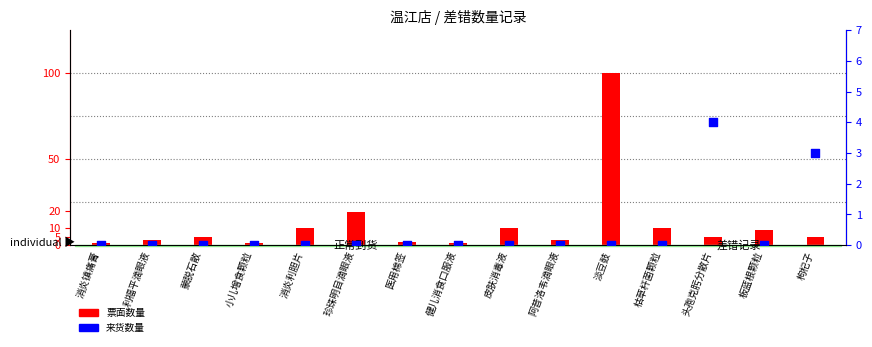

Which series reaches the minimum Y coordinate?

来货数量